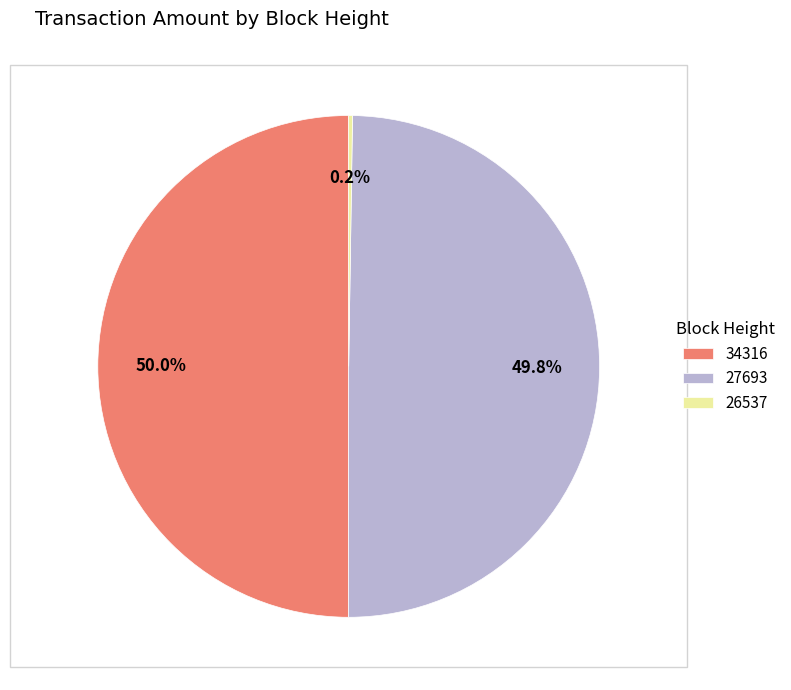

To the nearest percent, what portion does 27693 represent?

50%